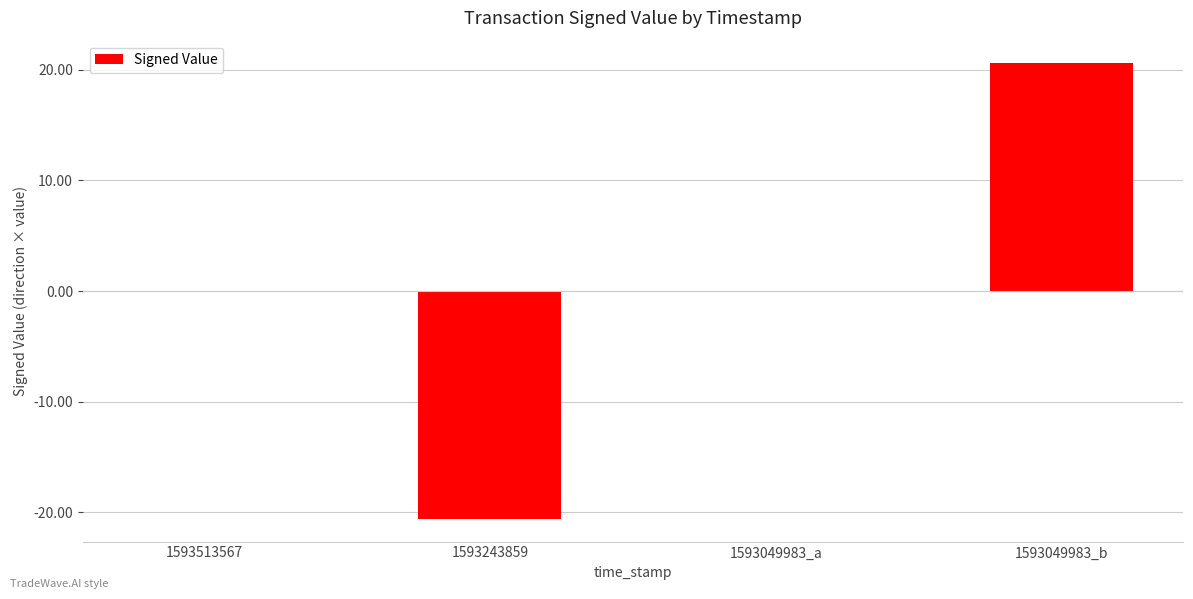

How many data points does each series have?

4